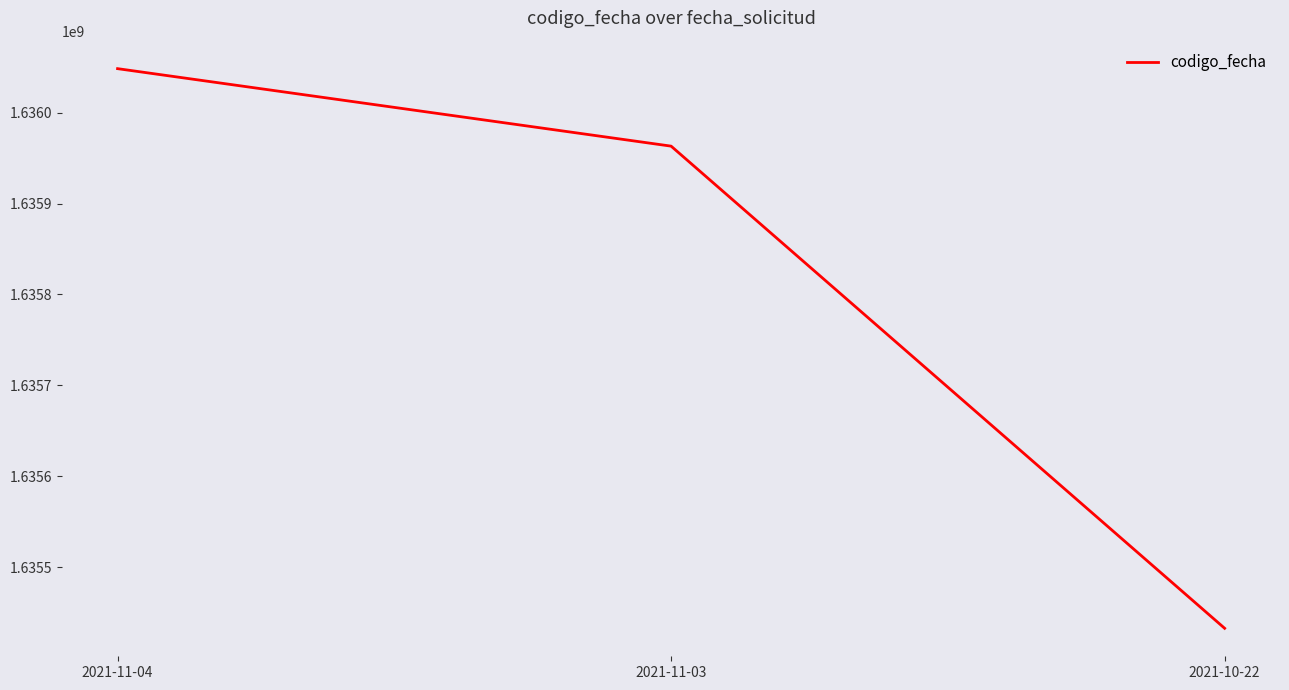

How many values are between 1635432921 and 1636048330?

3